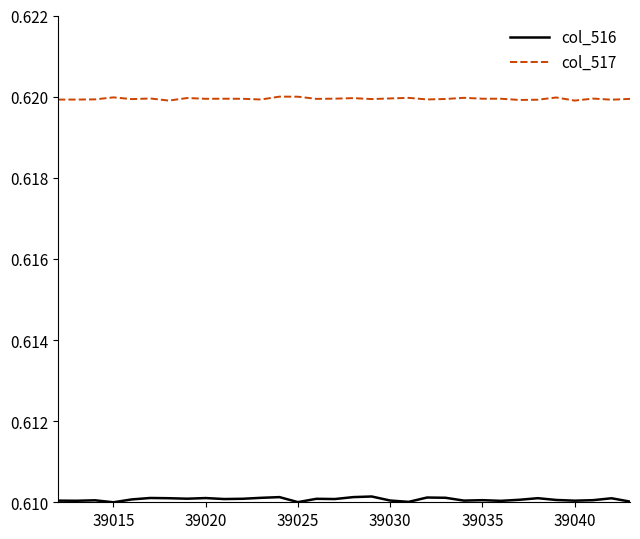

How many lines are shown in the chart?

2